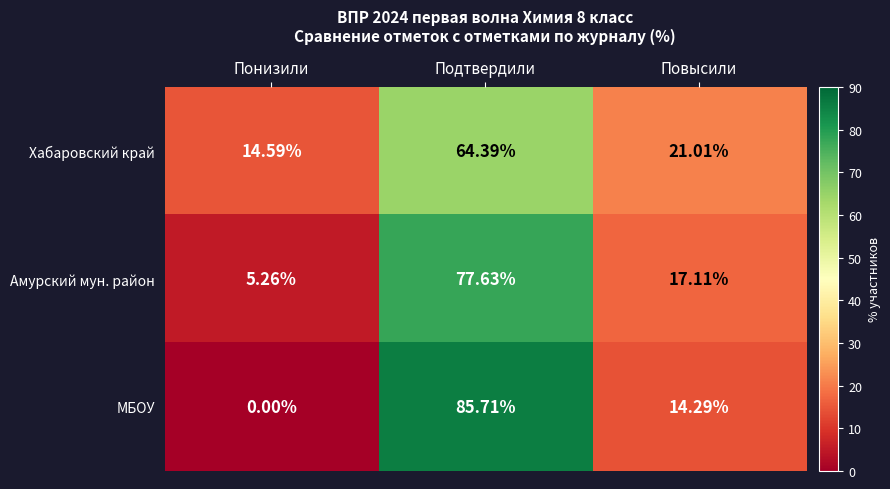

At how many categories does at least one series exceed 52?

1